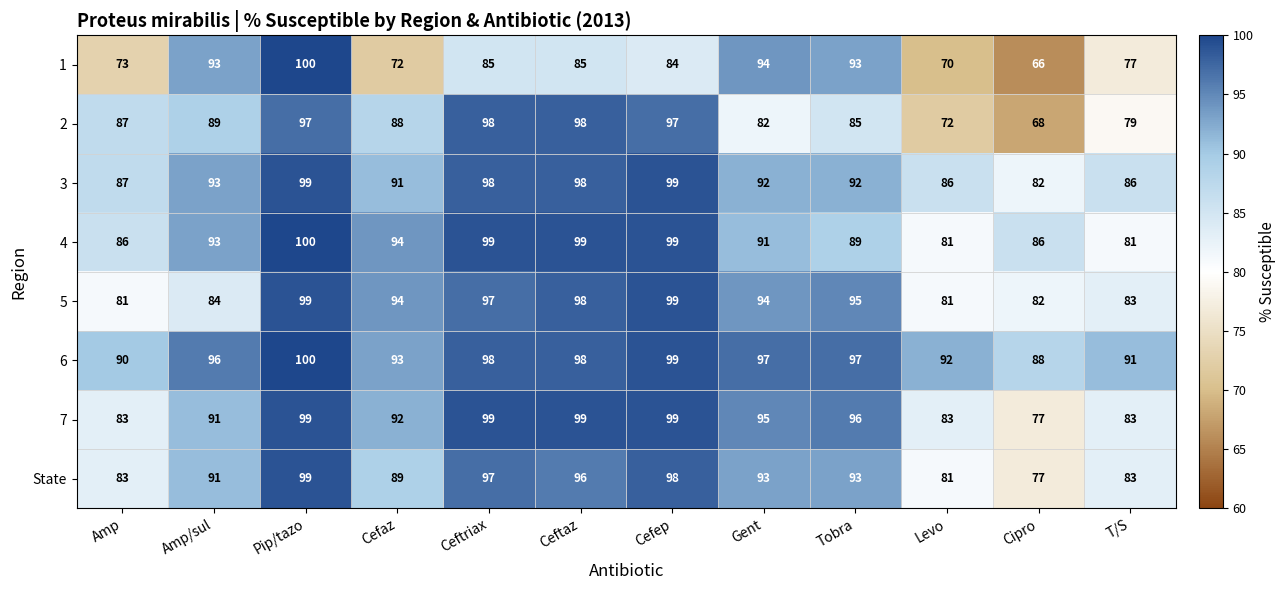

Which series has the largest total across all categories?

6